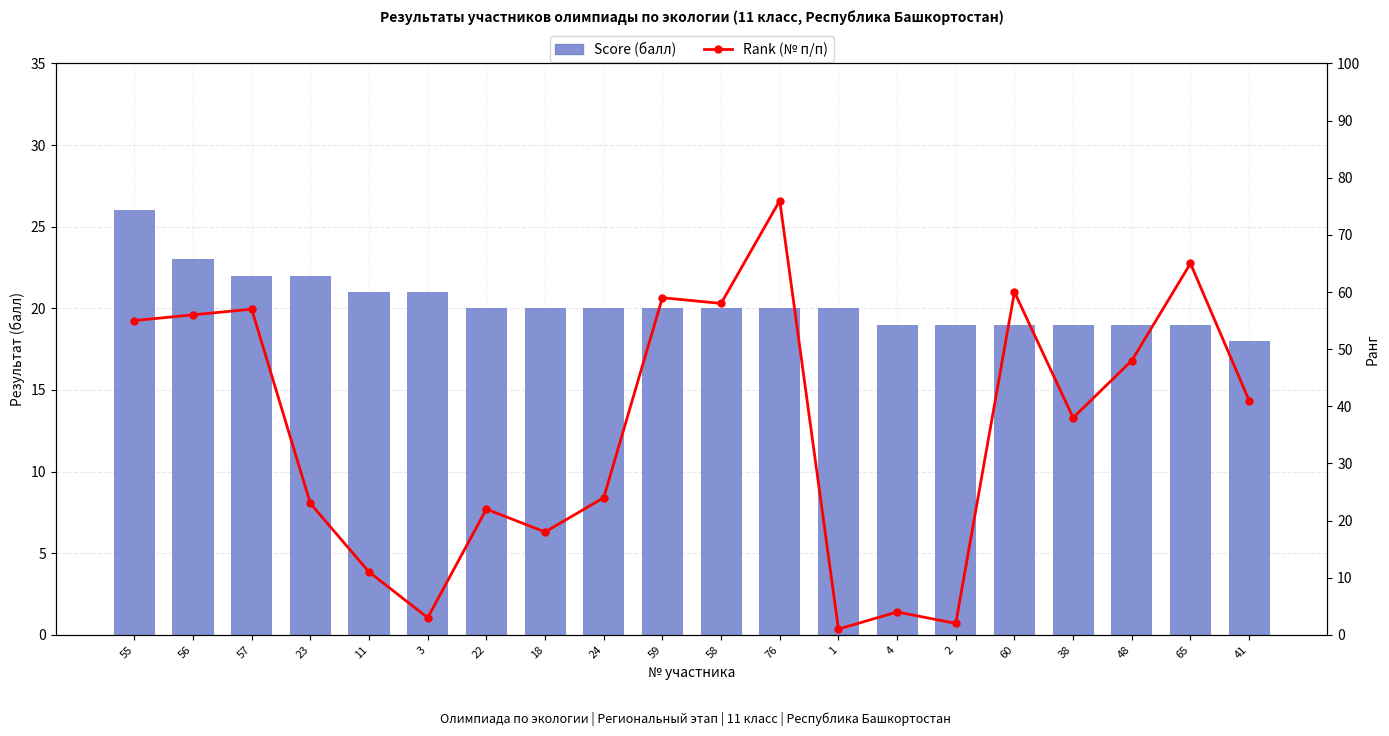

What is the sum of all Score (балл) values?

407